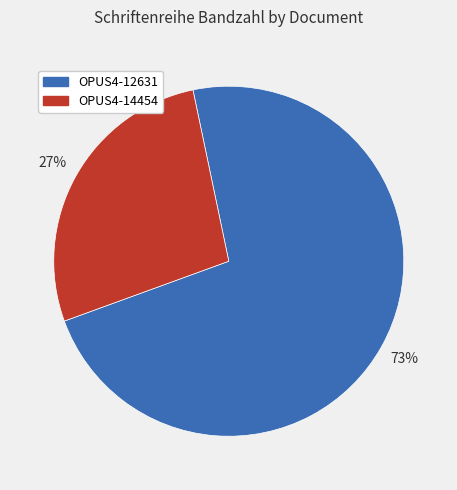

Which slice is the largest?

OPUS4-12631